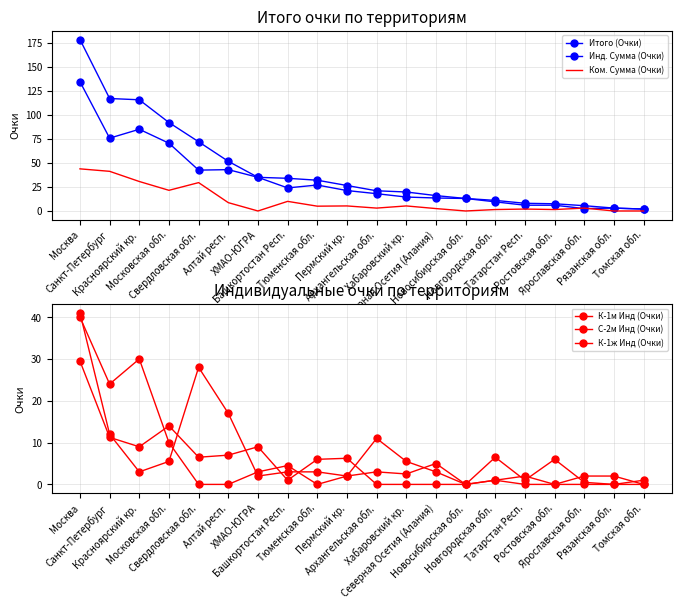

Which series has the widest spread of values?

Итого (Очки)